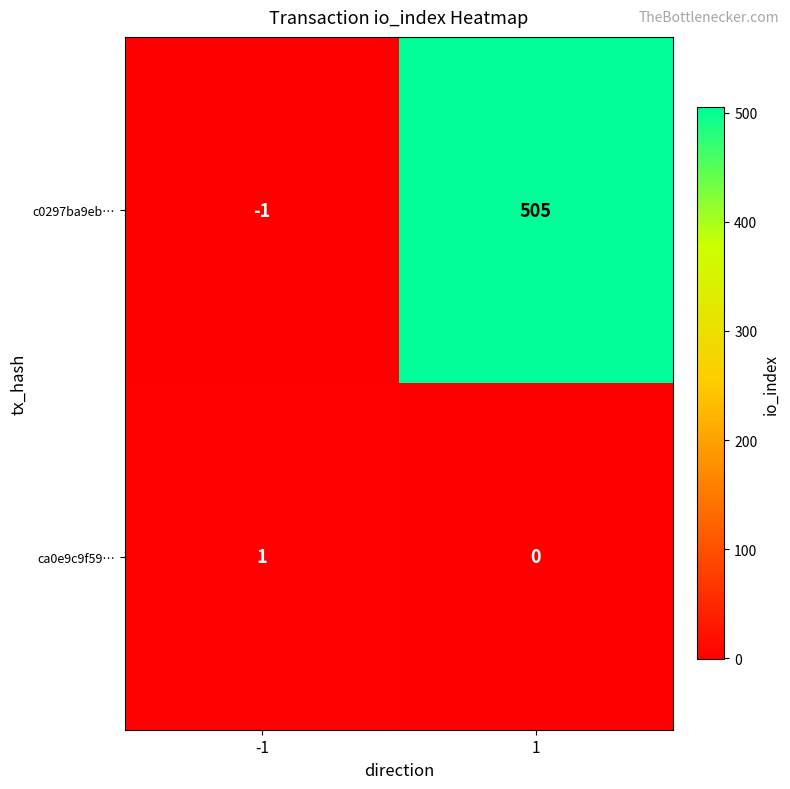

How many data points in c0297ba9eb… are less than 505?

1